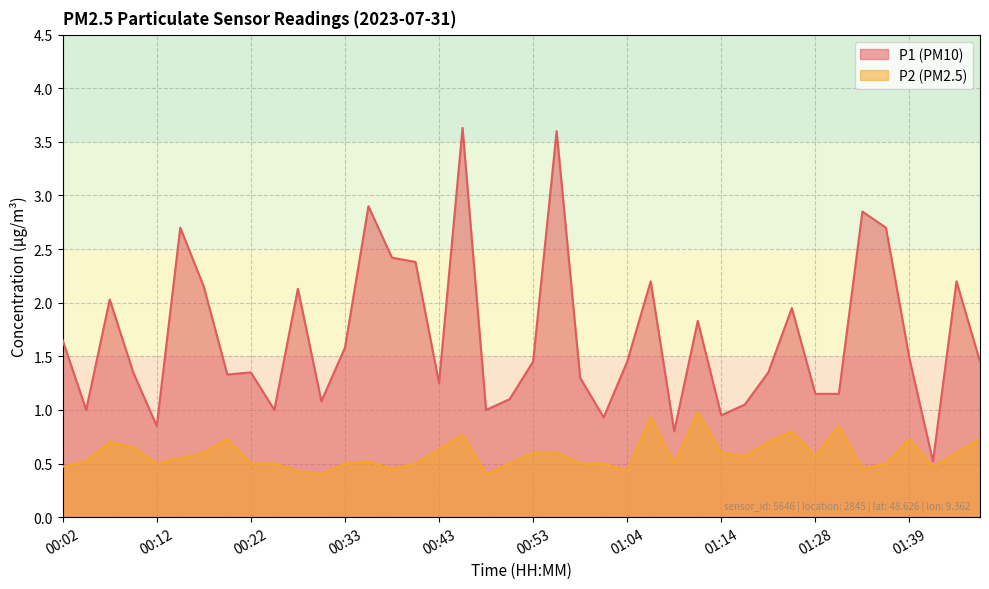

Is it true that P2 equals 0.3 at 00:35?

False